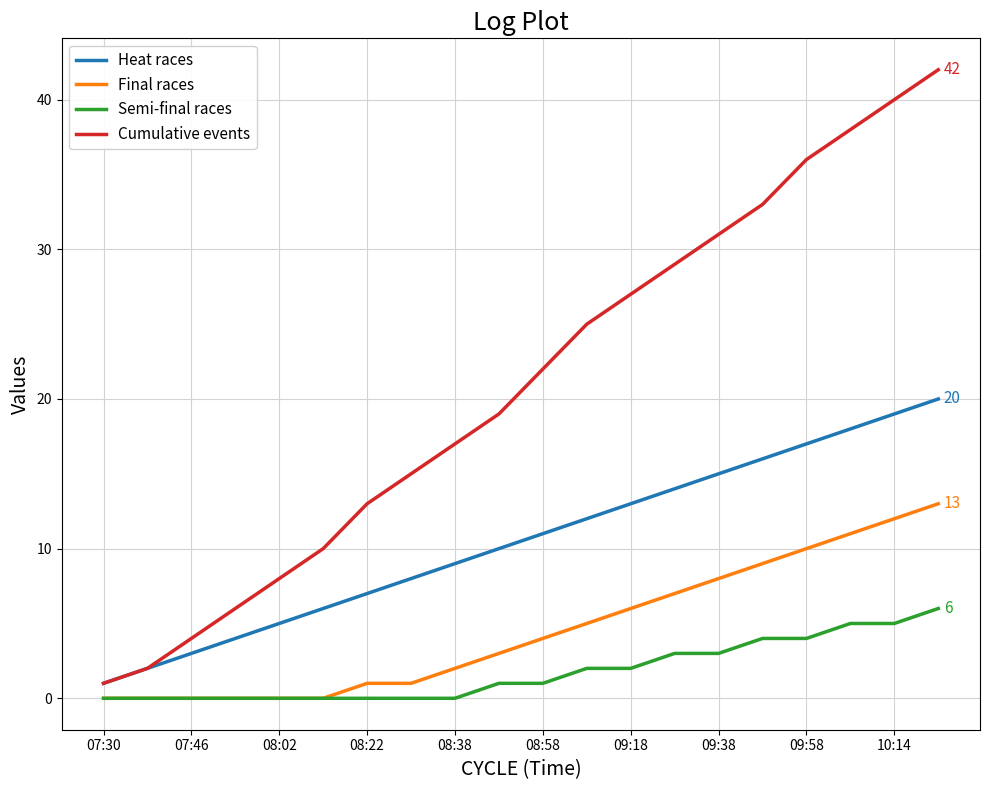

Which series has the largest range (max minus min)?

Cumulative events